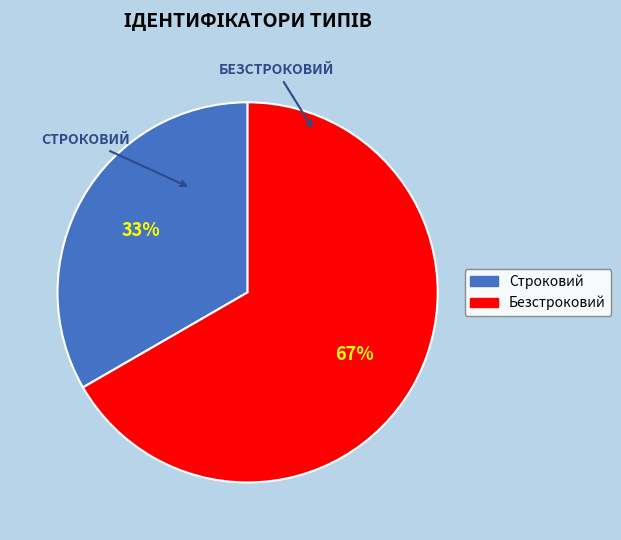

How many slices are in this pie chart?

2